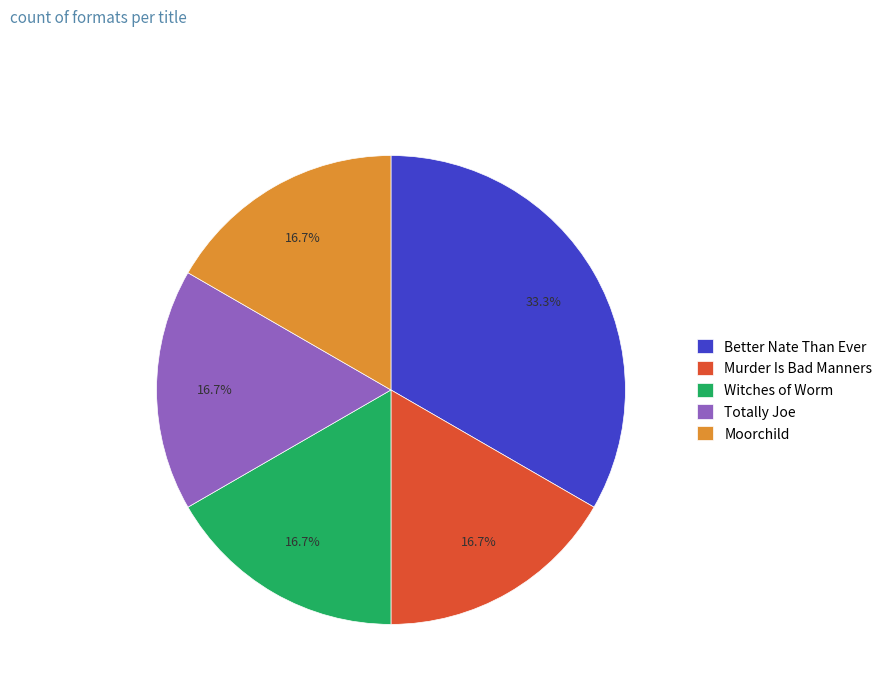

Approximately how many times larger is the value at Totally Joe compared to Better Nate Than Ever?

0.5